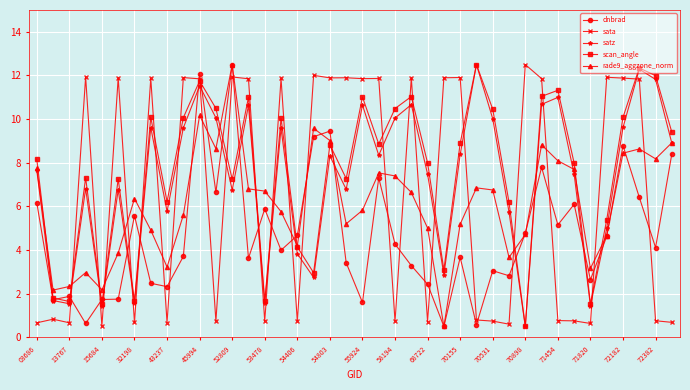

What is the difference between the second highest and second lowest values in the satz series?

10.8